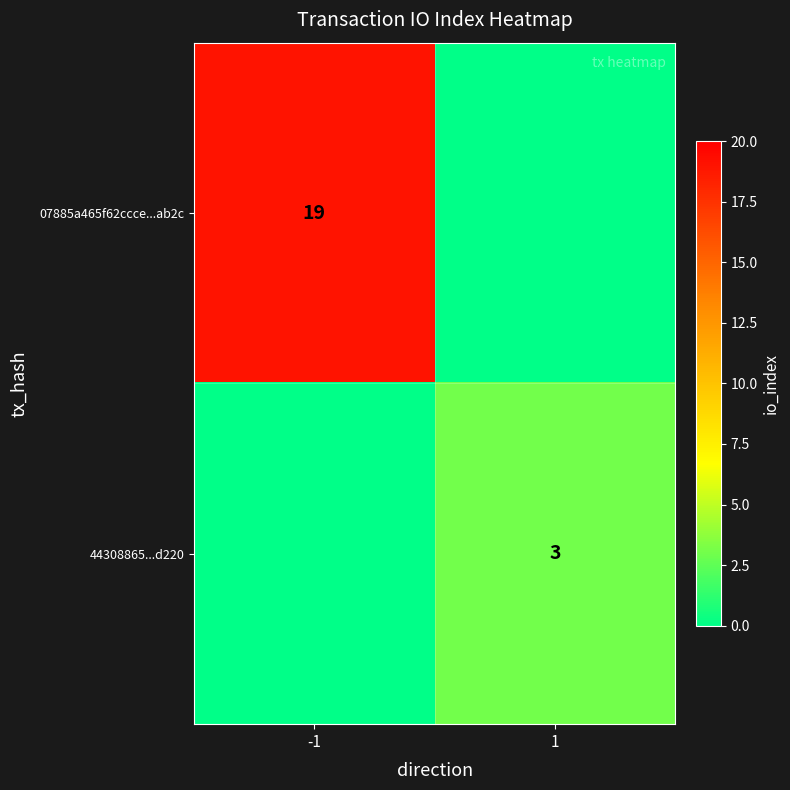

Which has a higher value, -1 or 1?

-1